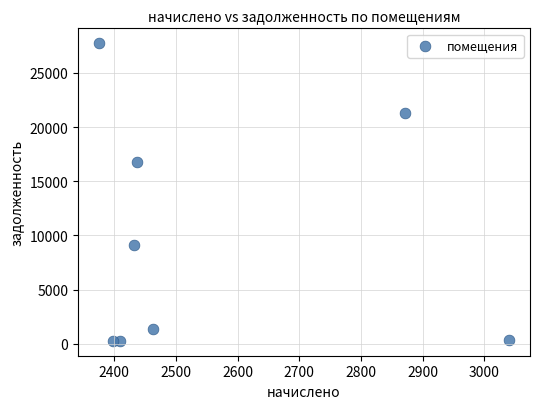

What is the range of Y values (max minus min)?

27470.4